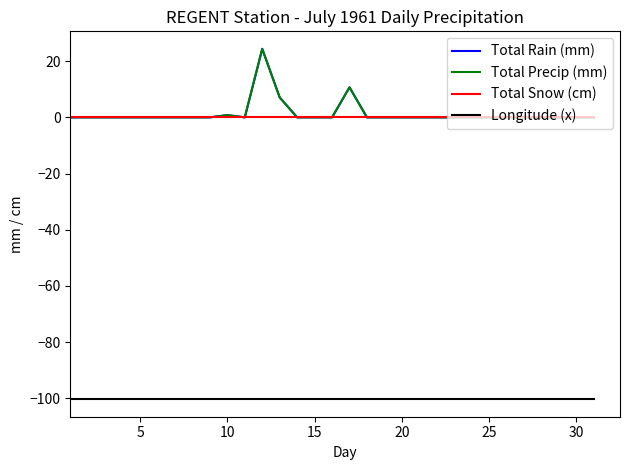

Is this an area chart (filled region under the line)?

No